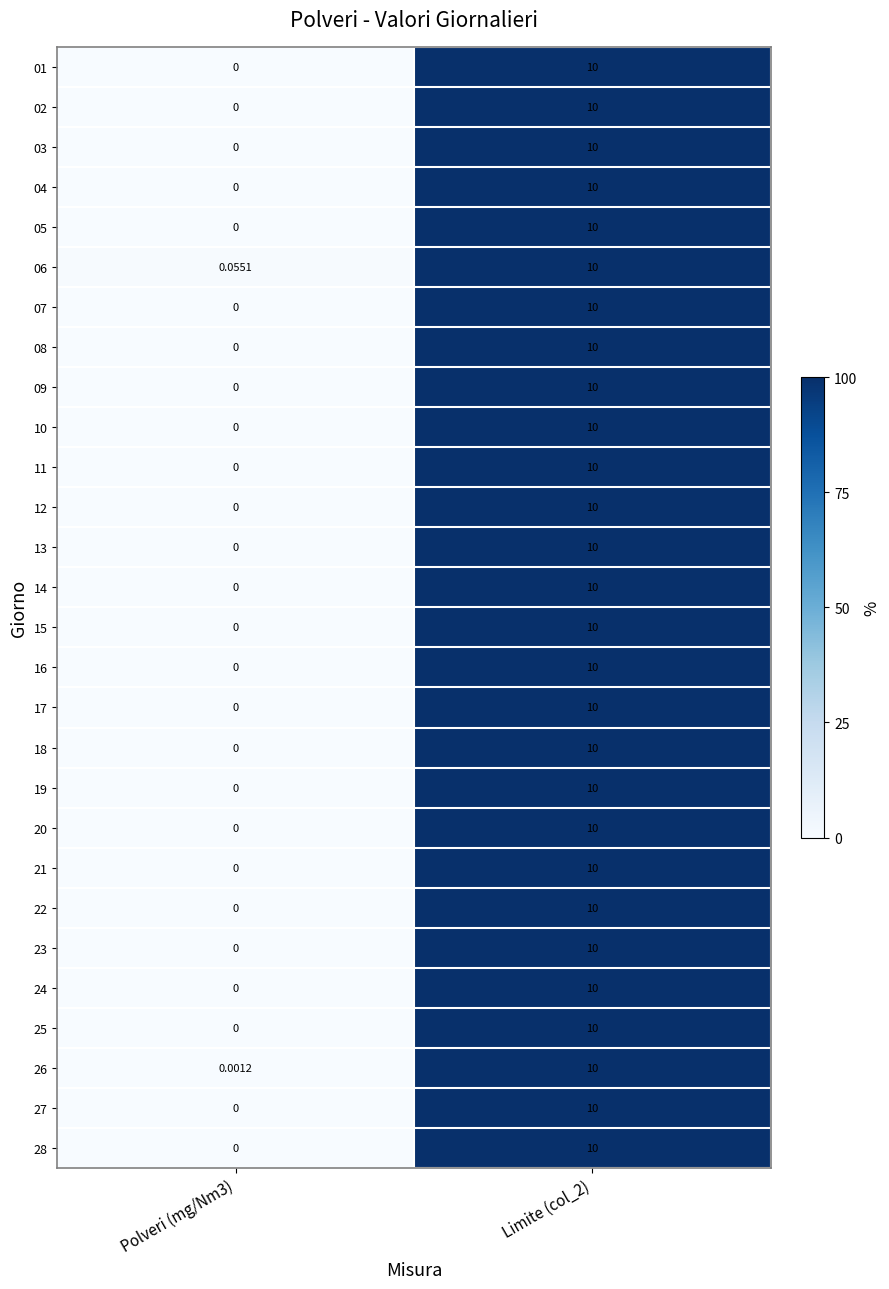

Reading right to left, what are all the values shown in this chart?

01: Limite (col_2)=10.0	Polveri (mg/Nm3)=0.0
02: Limite (col_2)=10.0	Polveri (mg/Nm3)=0.0
03: Limite (col_2)=10.0	Polveri (mg/Nm3)=0.0
04: Limite (col_2)=10.0	Polveri (mg/Nm3)=0.0
05: Limite (col_2)=10.0	Polveri (mg/Nm3)=0.0
06: Limite (col_2)=10.0	Polveri (mg/Nm3)=0.1
07: Limite (col_2)=10.0	Polveri (mg/Nm3)=0.0
08: Limite (col_2)=10.0	Polveri (mg/Nm3)=0.0
09: Limite (col_2)=10.0	Polveri (mg/Nm3)=0.0
10: Limite (col_2)=10.0	Polveri (mg/Nm3)=0.0
11: Limite (col_2)=10.0	Polveri (mg/Nm3)=0.0
12: Limite (col_2)=10.0	Polveri (mg/Nm3)=0.0
13: Limite (col_2)=10.0	Polveri (mg/Nm3)=0.0
14: Limite (col_2)=10.0	Polveri (mg/Nm3)=0.0
15: Limite (col_2)=10.0	Polveri (mg/Nm3)=0.0
16: Limite (col_2)=10.0	Polveri (mg/Nm3)=0.0
17: Limite (col_2)=10.0	Polveri (mg/Nm3)=0.0
18: Limite (col_2)=10.0	Polveri (mg/Nm3)=0.0
19: Limite (col_2)=10.0	Polveri (mg/Nm3)=0.0
20: Limite (col_2)=10.0	Polveri (mg/Nm3)=0.0
21: Limite (col_2)=10.0	Polveri (mg/Nm3)=0.0
22: Limite (col_2)=10.0	Polveri (mg/Nm3)=0.0
23: Limite (col_2)=10.0	Polveri (mg/Nm3)=0.0
24: Limite (col_2)=10.0	Polveri (mg/Nm3)=0.0
25: Limite (col_2)=10.0	Polveri (mg/Nm3)=0.0
26: Limite (col_2)=10.0	Polveri (mg/Nm3)=0.0
27: Limite (col_2)=10.0	Polveri (mg/Nm3)=0.0
28: Limite (col_2)=10.0	Polveri (mg/Nm3)=0.0